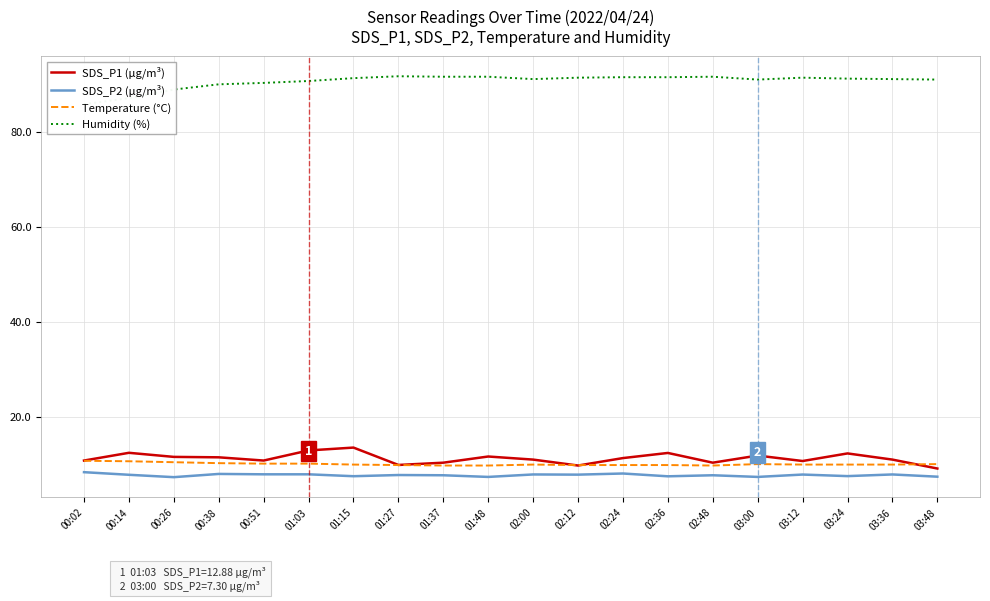

The value of SDS_P2 (µg/m³) at 00:51 is 7.8. True or false?

True